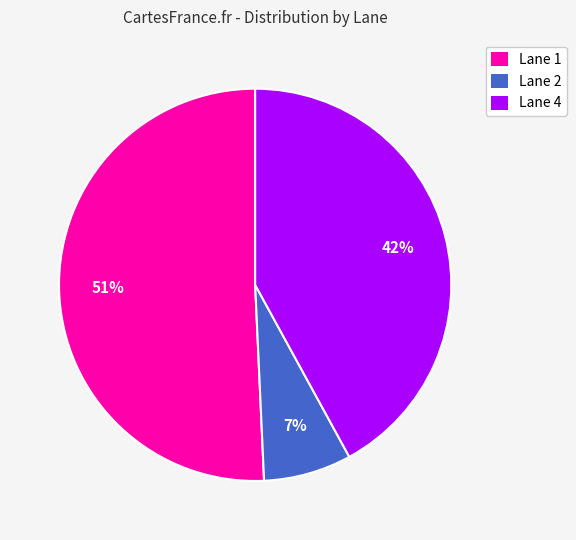

Does Lane 1 account for over 50% of the chart?

Yes